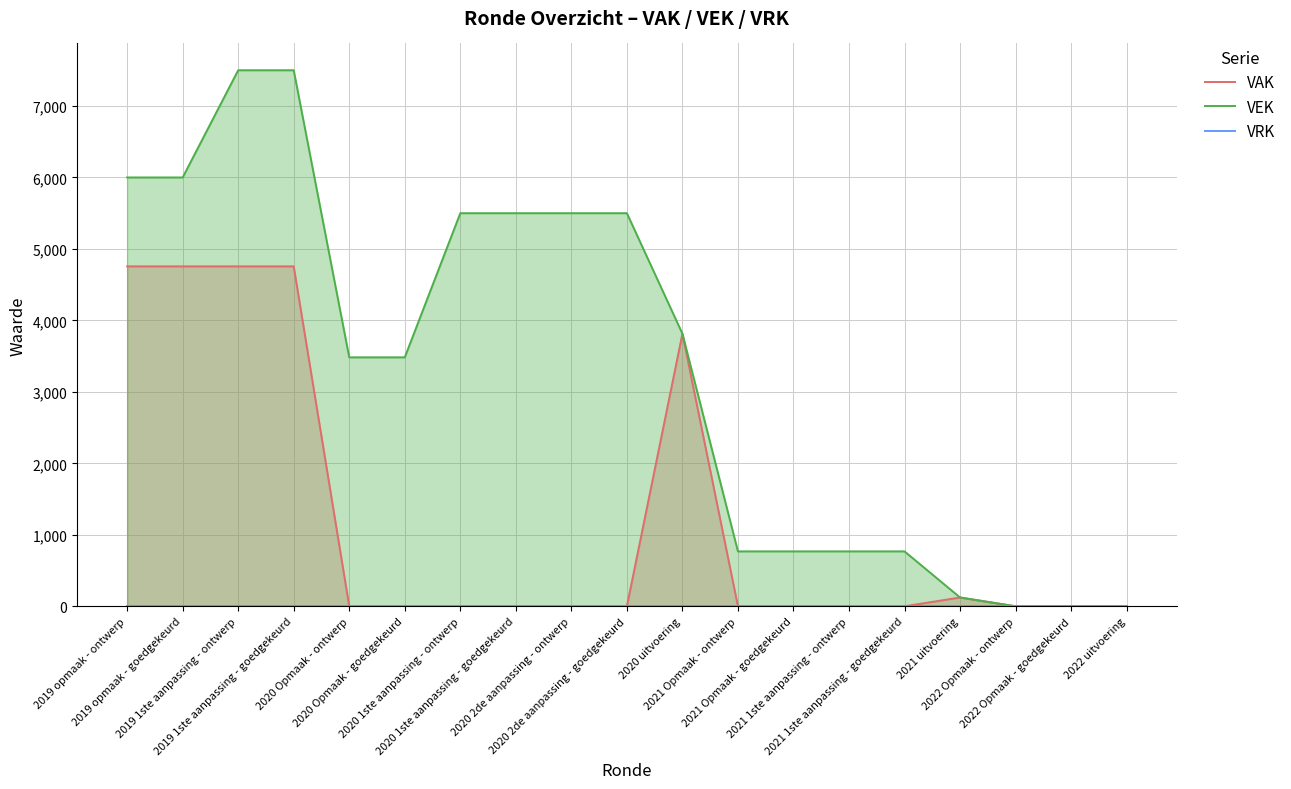

Where does the VEK series first go above 3483?

2019 opmaak - ontwerp